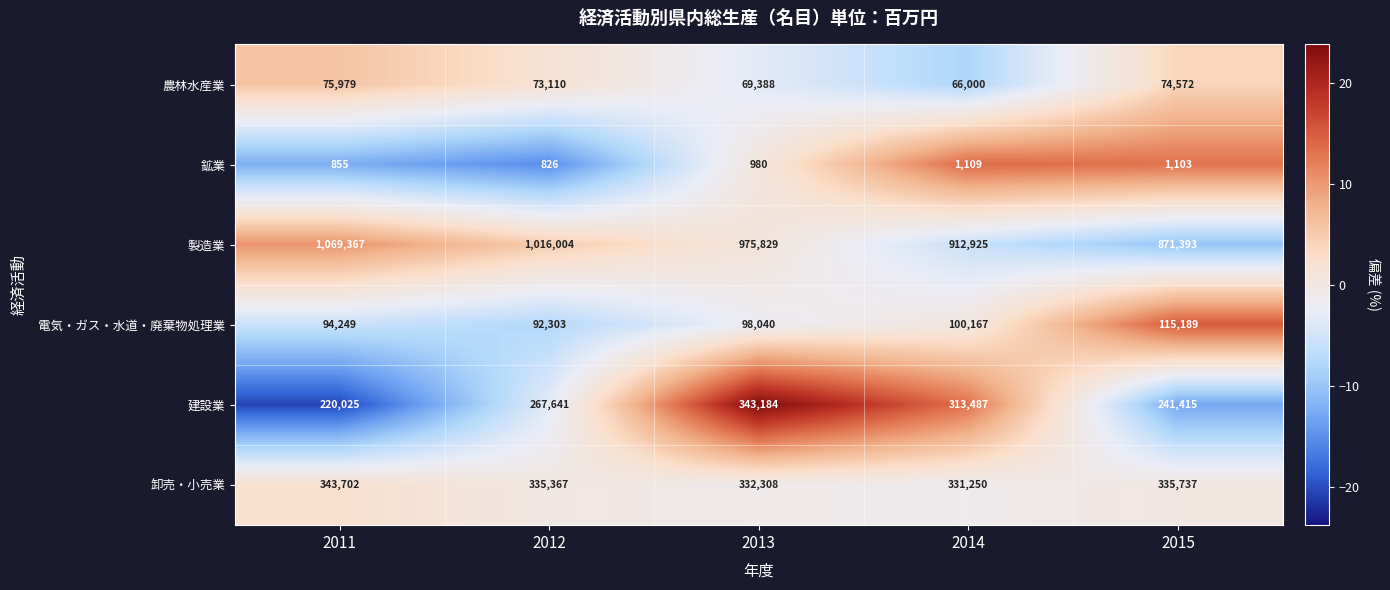

What is the difference between the 建設業 values at 2015 and 2014?

72072